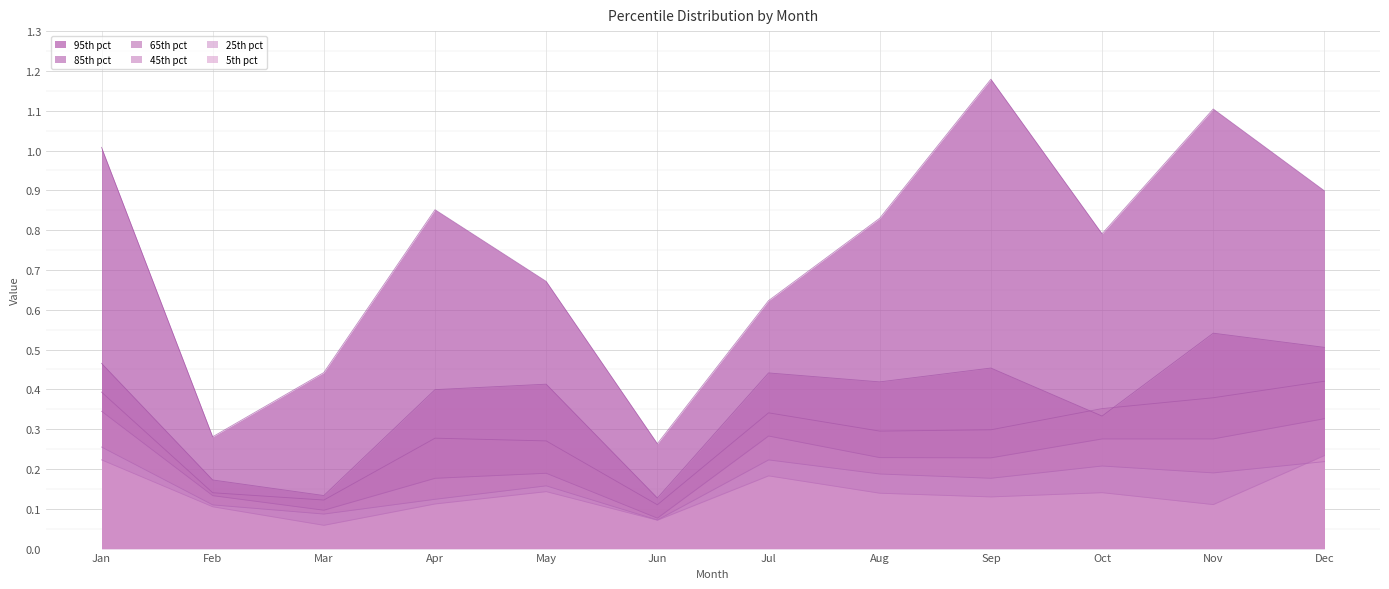

Is it true that pct45 equals 0.3 at Dec?

True